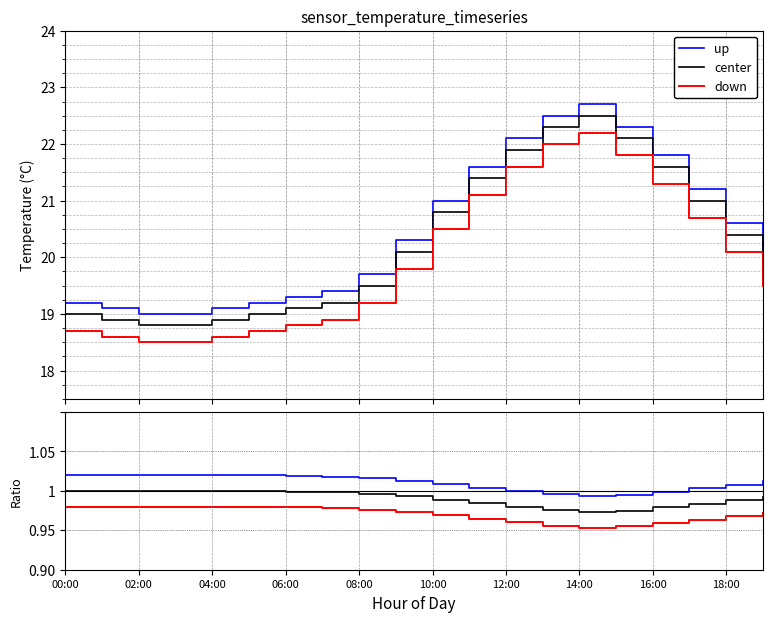

At 18:00, list the series in order from largest to smallest.

up, center, down